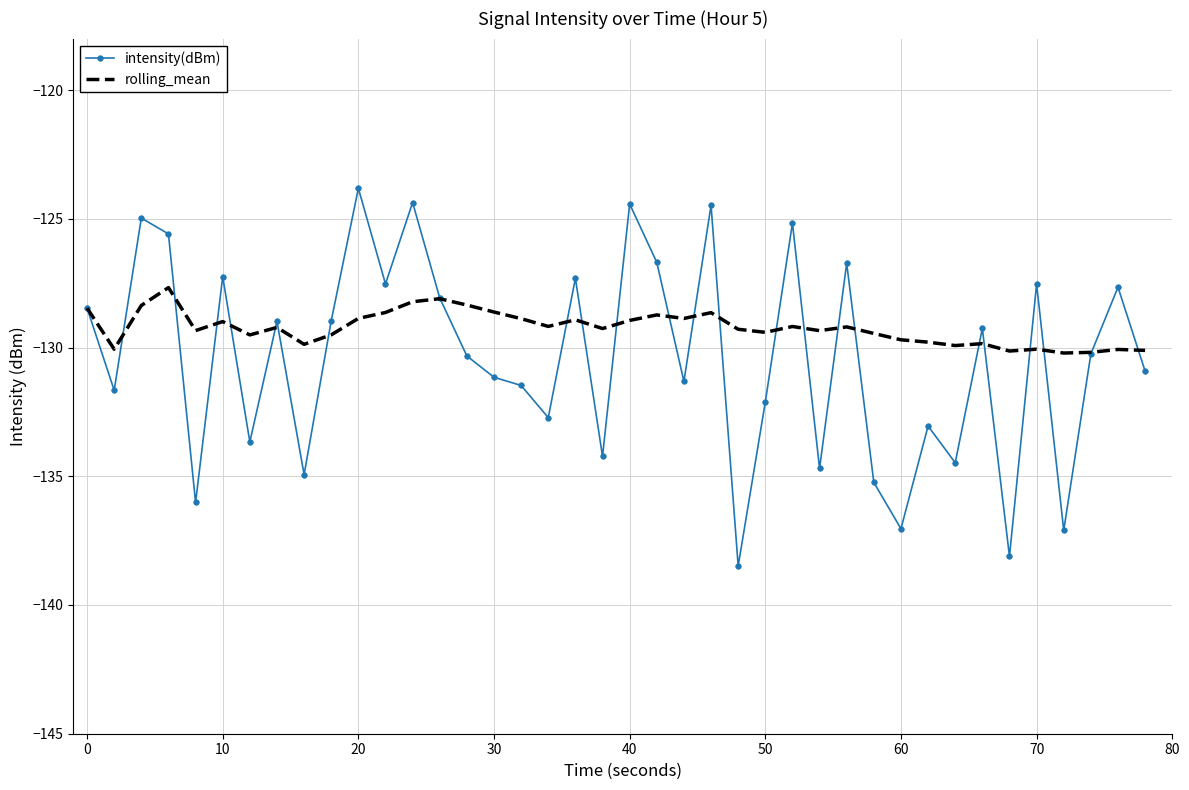

Which series has the largest total across all categories?

rolling_mean